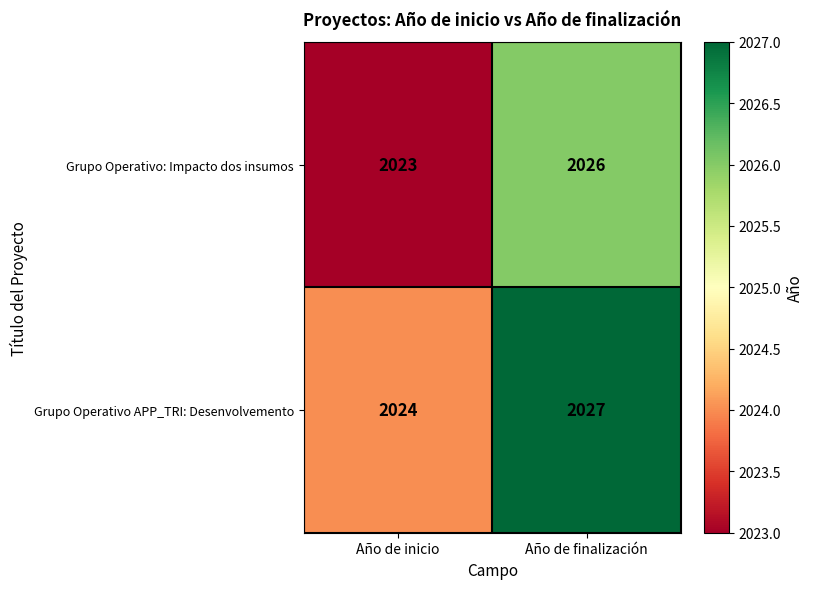

Rank the series at Año de finalización from highest to lowest value.

Grupo Operativo APP_TRI: Desenvolvemento, Grupo Operativo: Impacto dos insumos